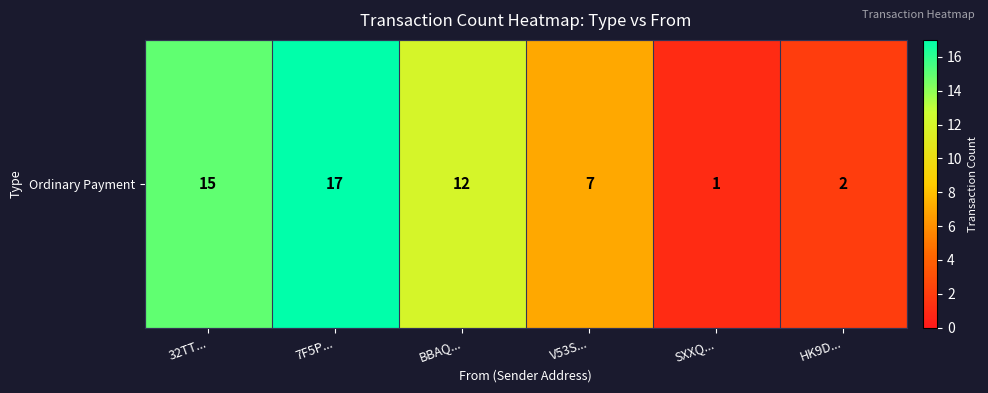

Which category has the lowest value across all series?

SXXQ...